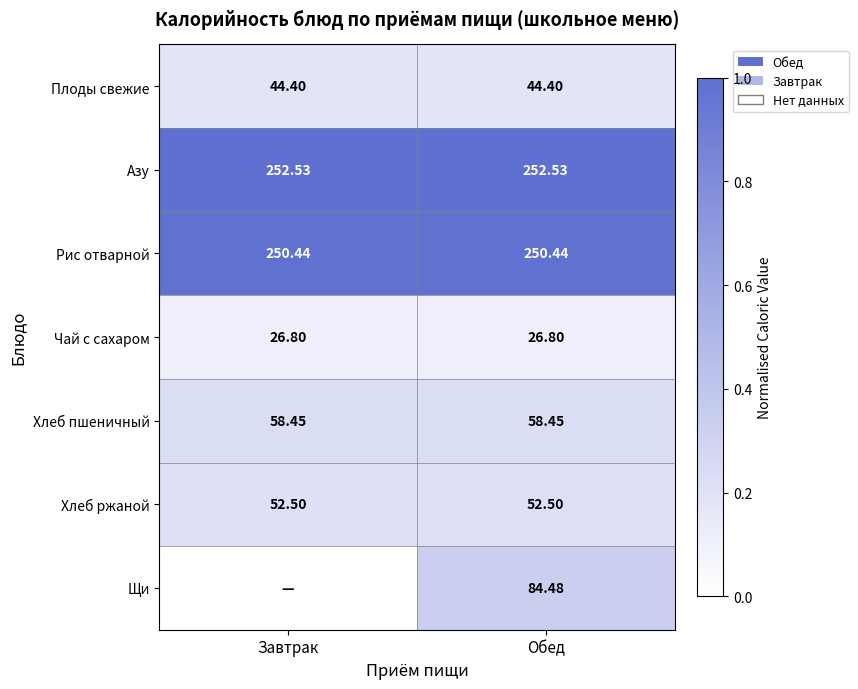

Rank the series at Обед from highest to lowest value.

Азу, Рис отварной, Щи, Хлеб пшеничный, Хлеб ржаной, Плоды свежие, Чай с сахаром